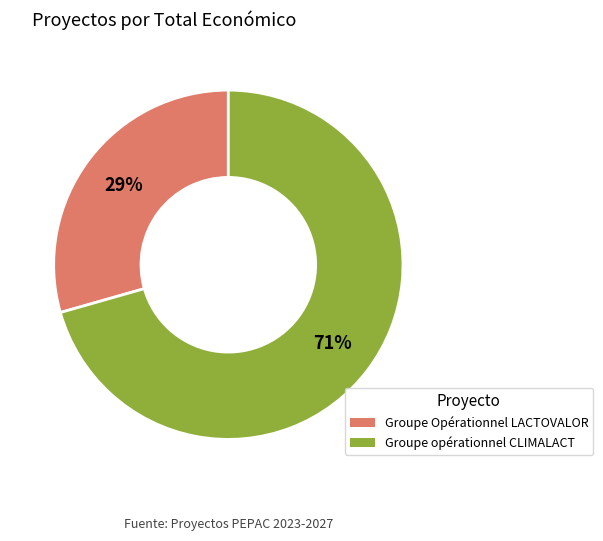

How many segments does this pie chart have?

2